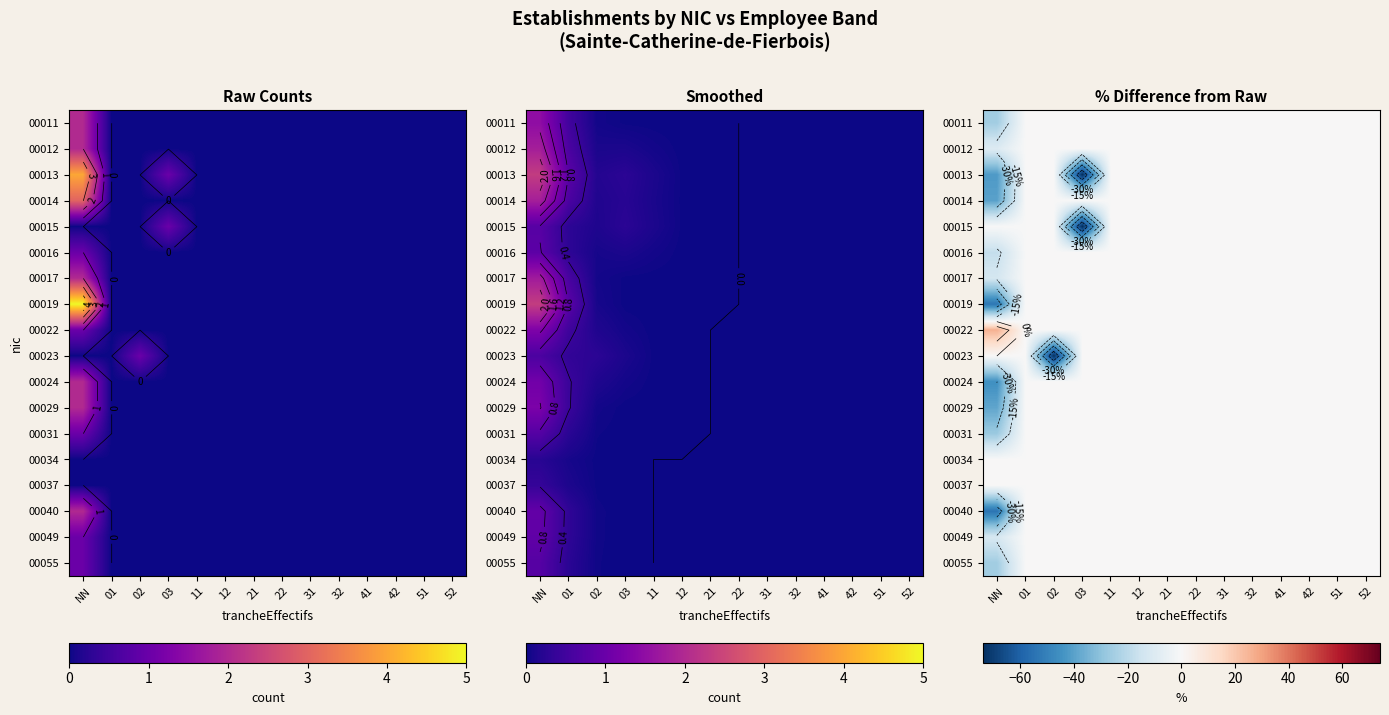

Which has a higher value, 42 or 31?

42